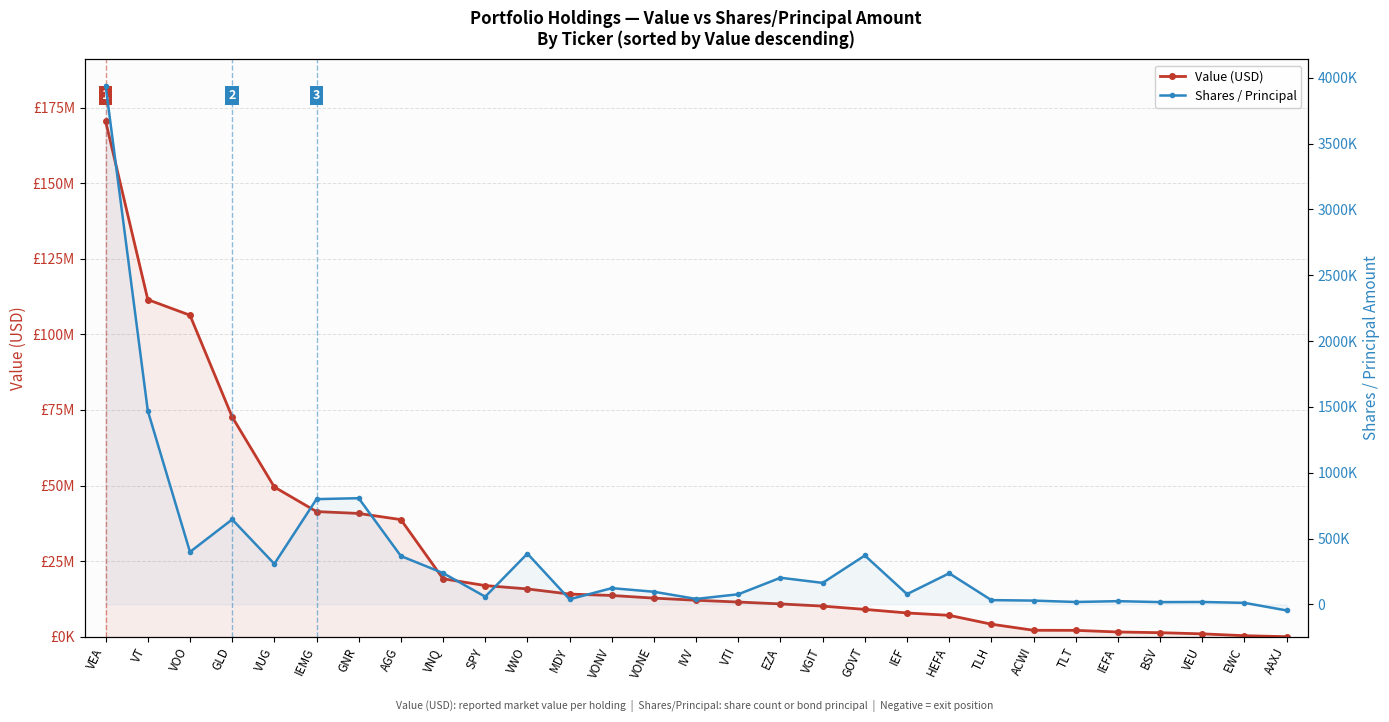

Does the chart display data point markers on the line(s)?

Yes